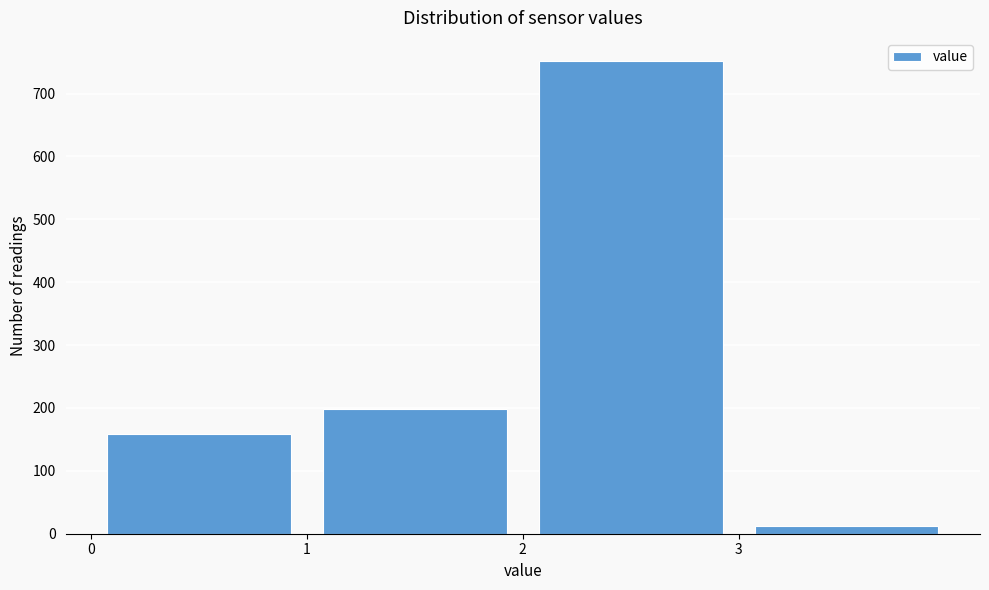

Reading left to right, transcribe this chart: for each bar, give the range it covers on the x-axis and its height. The values are not printed on the chart, so give them approximately, as read against the axis.

0 to 1: 160
1 to 2: 200
2 to 3: 750
3 to 4: 10